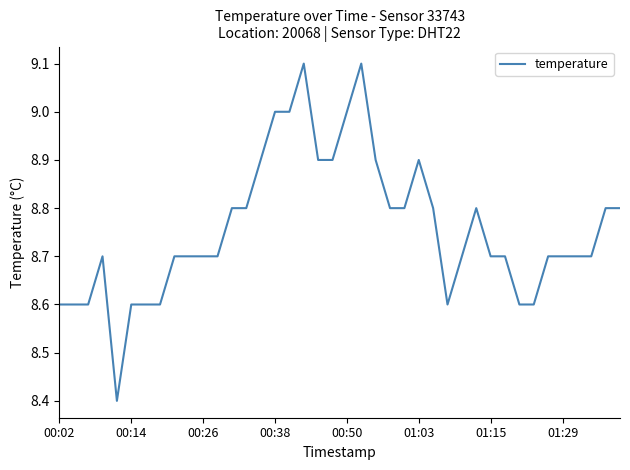

What is the difference between the maximum and minimum values?

0.7